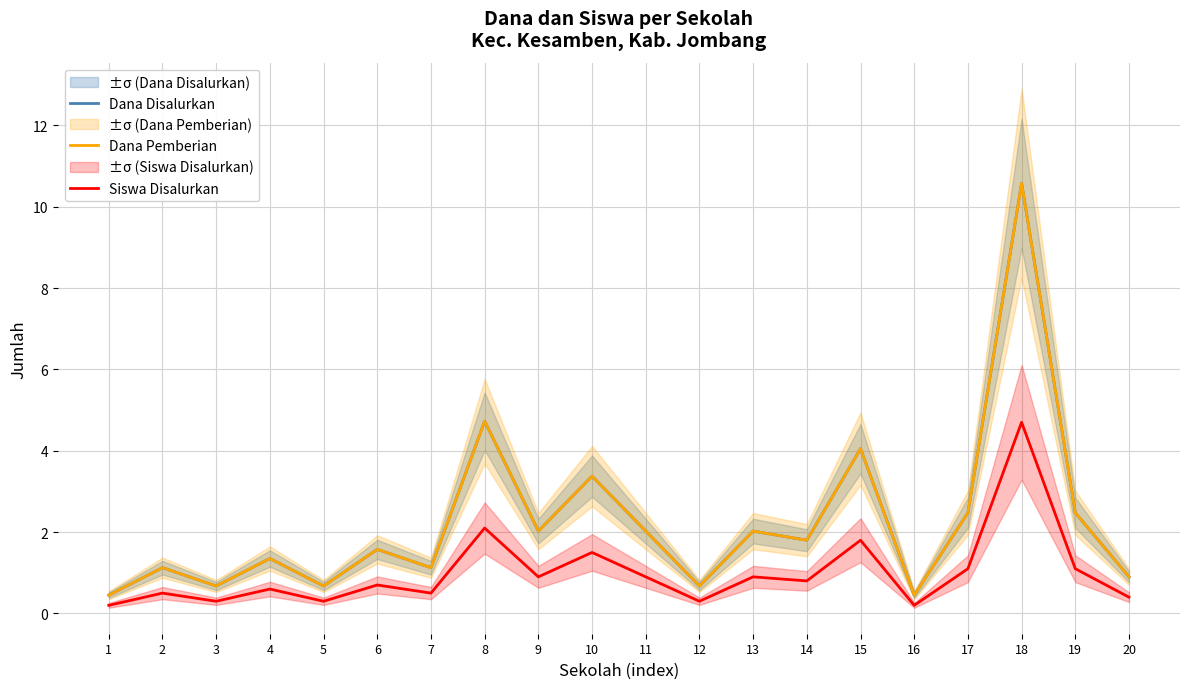

Is it true that Dana Disalurkan equals 0.5 at 1?

True